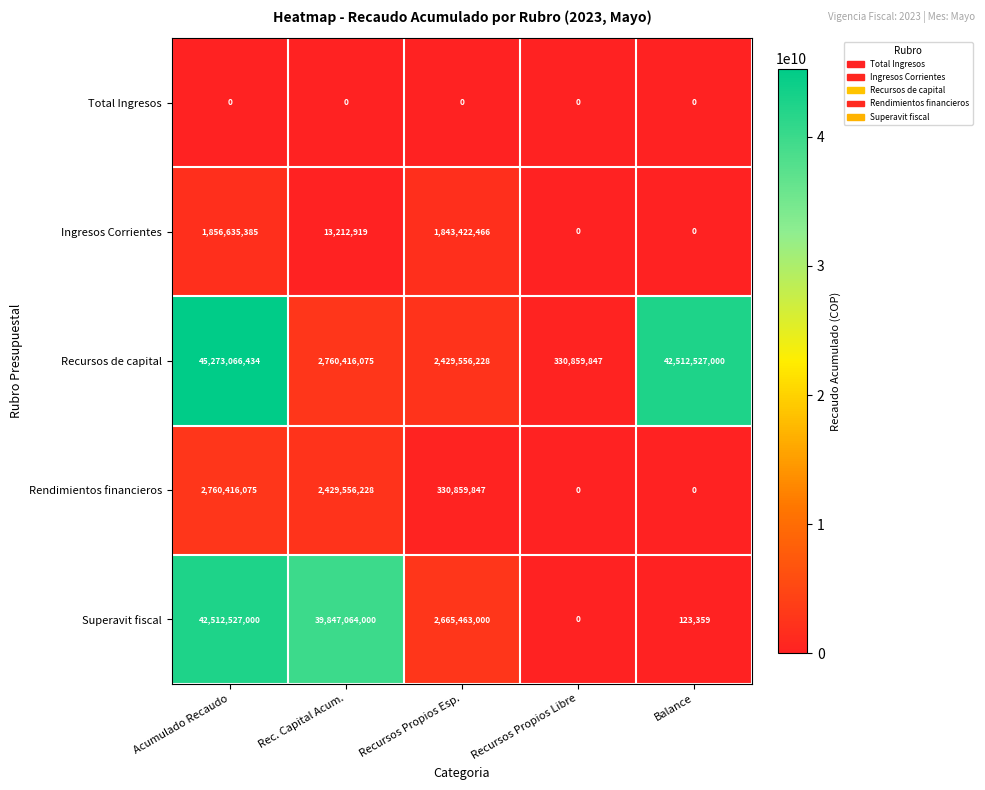

Reading left to right, transcribe all the data shown in this chart.

Total Ingresos: 0	0	0	0	0
Ingresos Corrientes: 1856635385	13212919	1843422466	0	0
Recursos de capital: 45273066434	2760416075	2429556228	330859847	42512527000
Rendimientos financieros: 2760416075	2429556228	330859847	0	0
Superavit fiscal: 42512527000	39847064000	2665463000	0	123359